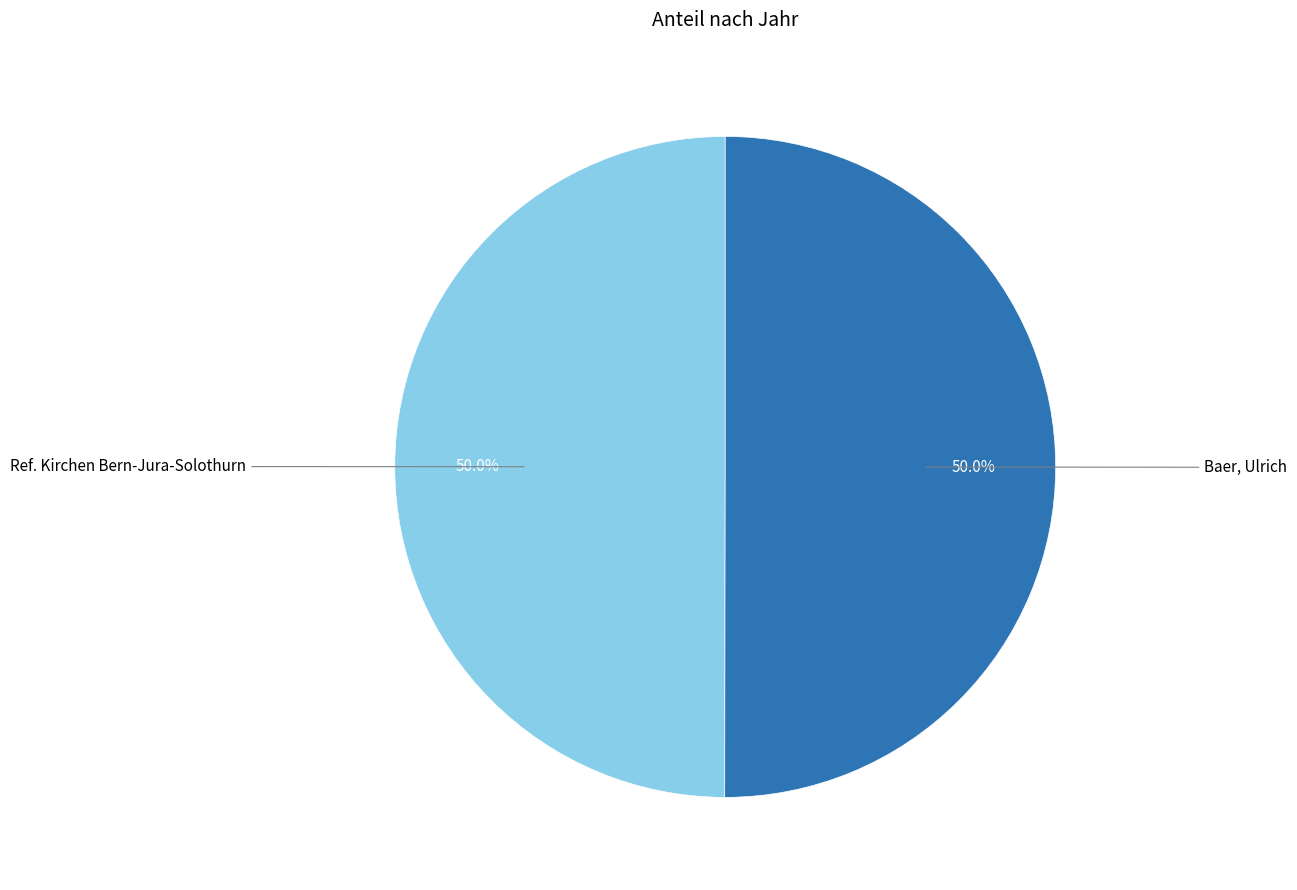

To the nearest percent, what portion does Ref. Kirchen Bern-Jura-Solothurn represent?

50%